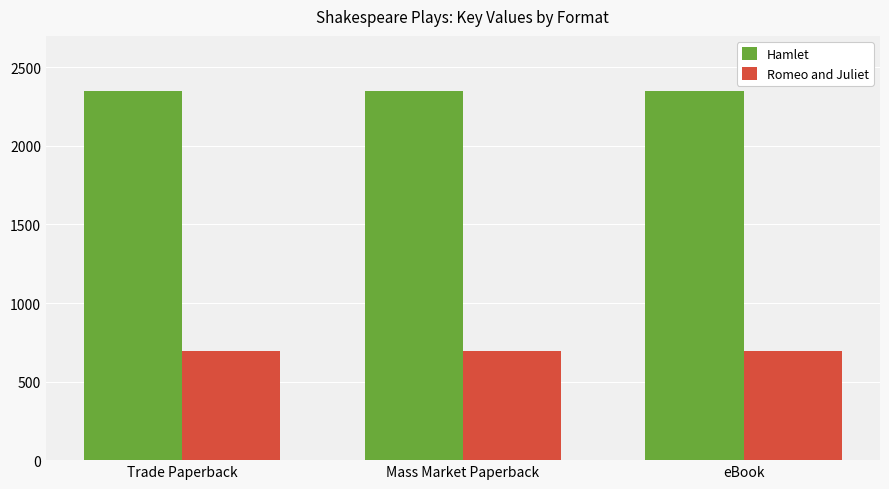

What is the approximate value of Romeo and Juliet at eBook?

694